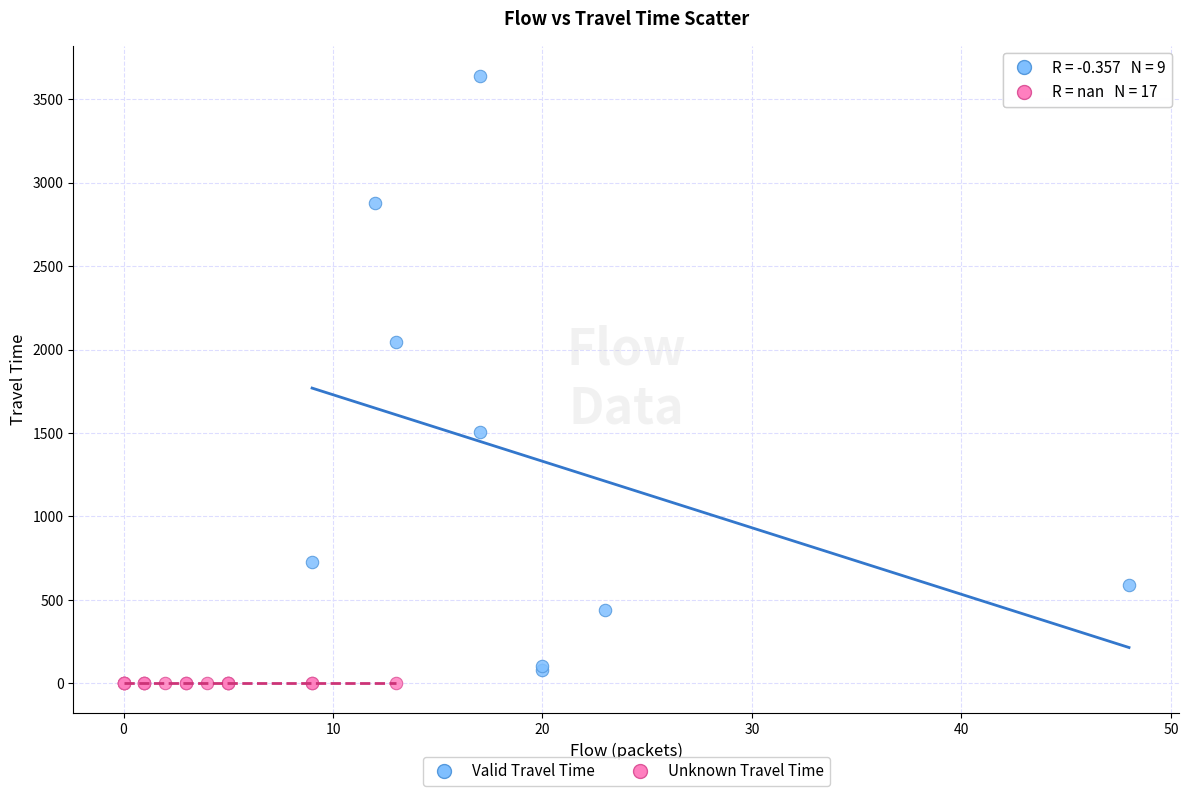

Which series contains the lowest Y value?

Unknown Travel Time